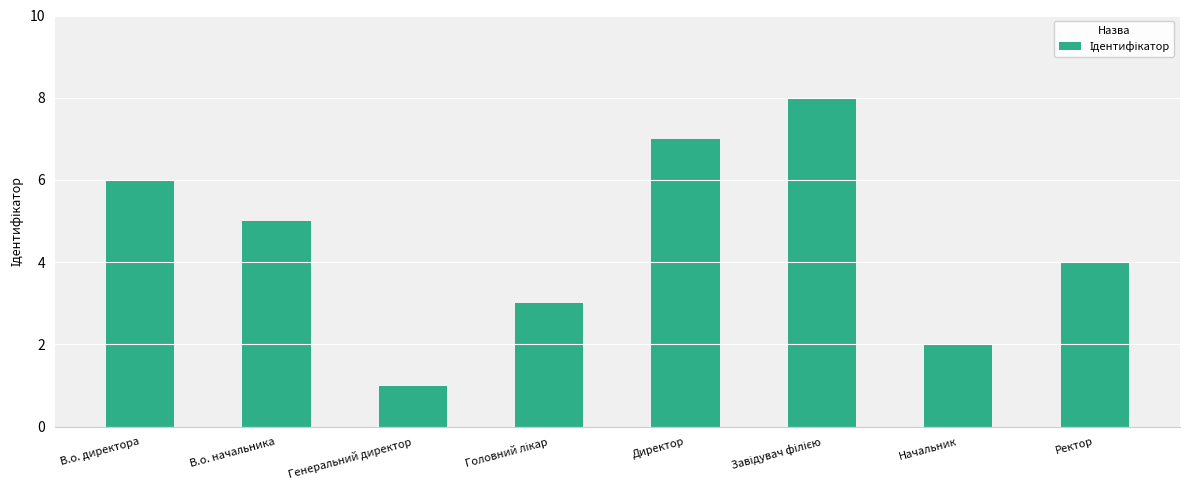

What is the sum of the values at В.о. директора and В.о. начальника?

11